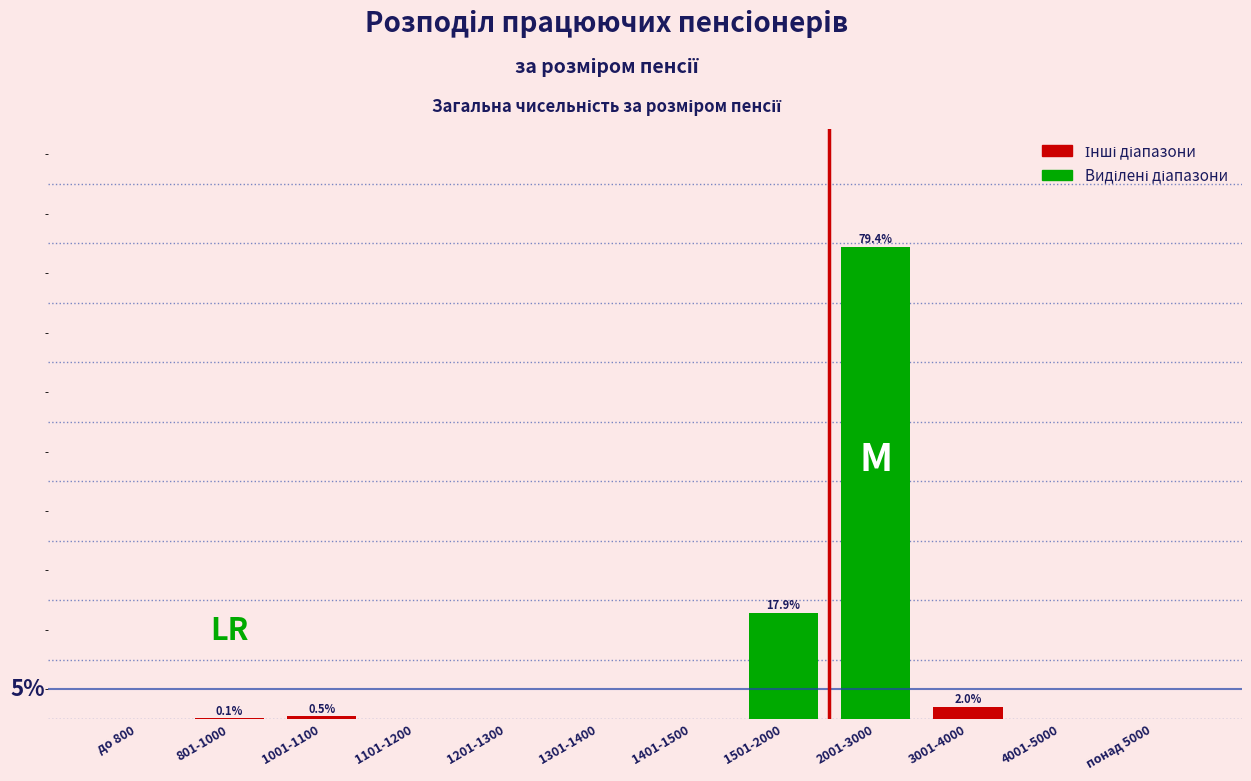

Which has a higher value, 1301-1400 or 1501-2000?

1501-2000